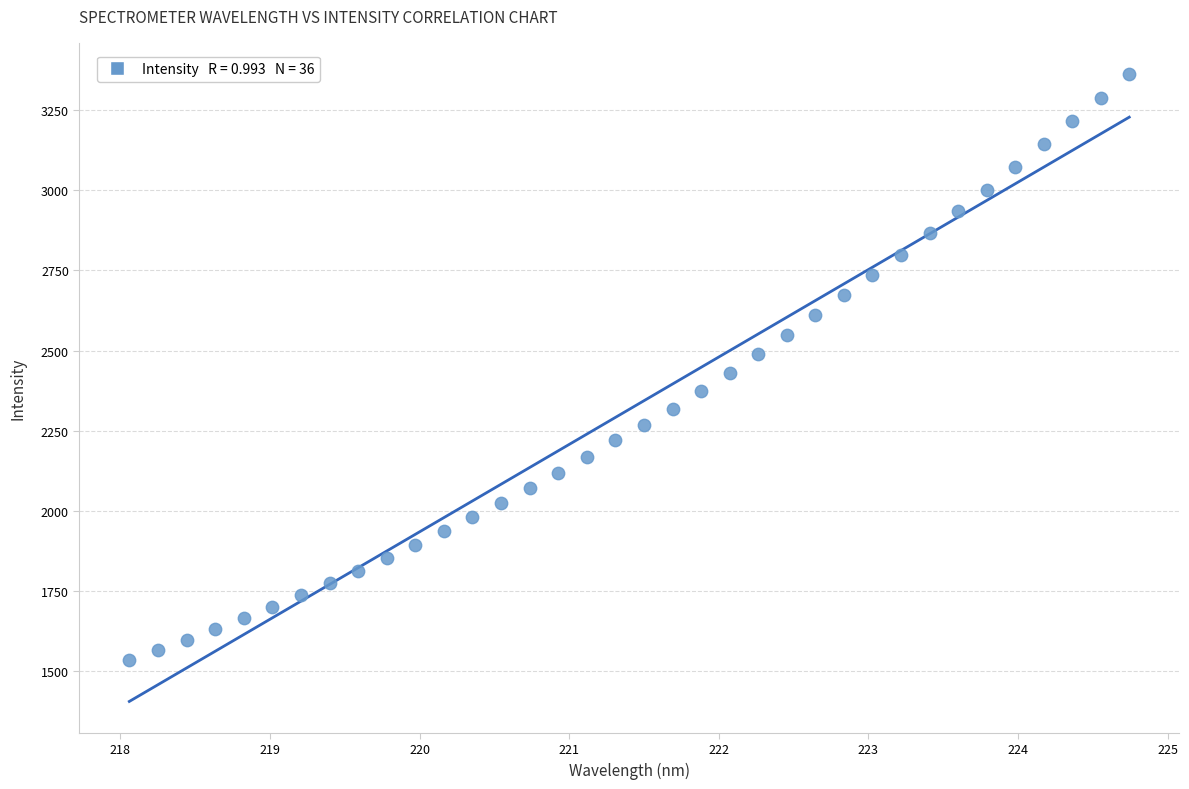

What is the range of Y values (max minus min)?

1828.1